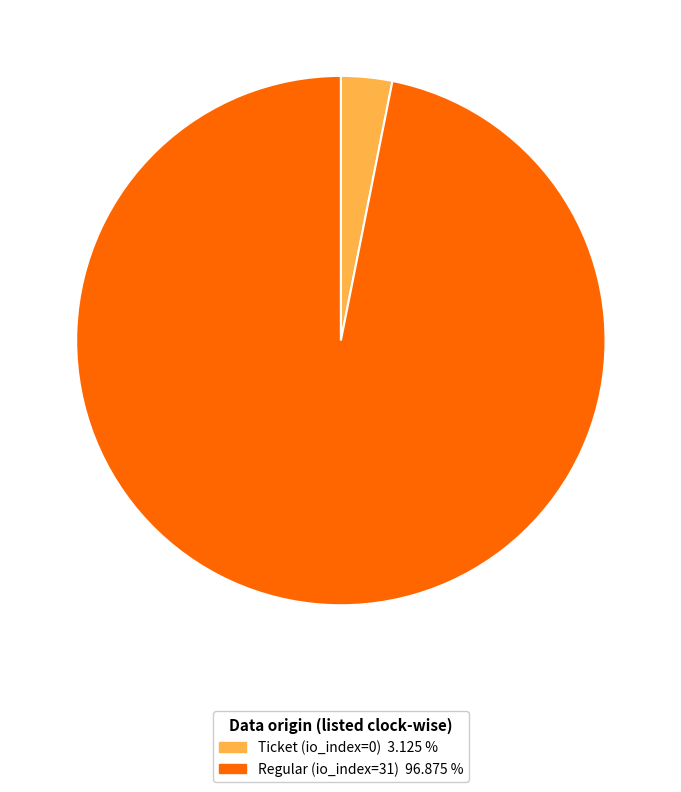

What is the largest slice in the pie chart?

Regular (io_index=31)